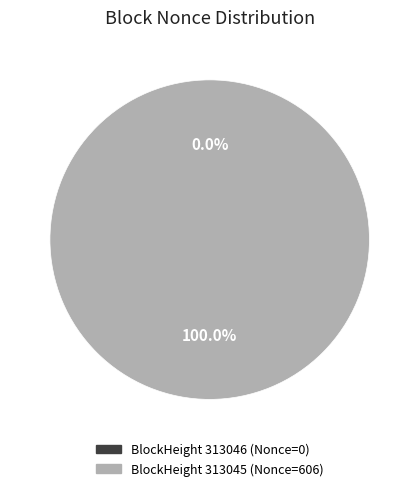

True or false: 313046 accounts for 0% of the total.

True